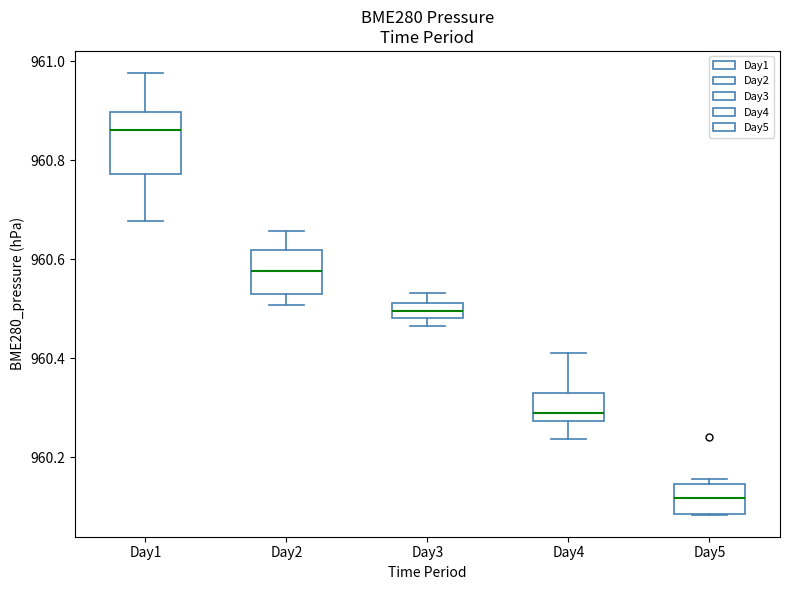

Reading left to right, transcribe this box plot: for each box, give where its median line is, the range the box spans, and where its two whiskers end, as read against the y-axis. The values are not printed on the chart, so give them approximately, as read against the axis.

Day1: median 960.86, box 960.78 to 960.90, whiskers 960.68 to 960.98
Day2: median 960.58, box 960.52 to 960.62, whiskers 960.50 to 960.66
Day3: median 960.50, box 960.48 to 960.52, whiskers 960.46 to 960.54
Day4: median 960.28 (just above the box's lower edge), box 960.28 to 960.32, whiskers 960.24 to 960.42
Day5: median 960.12, box 960.08 to 960.14, whiskers 960.08 to 960.16